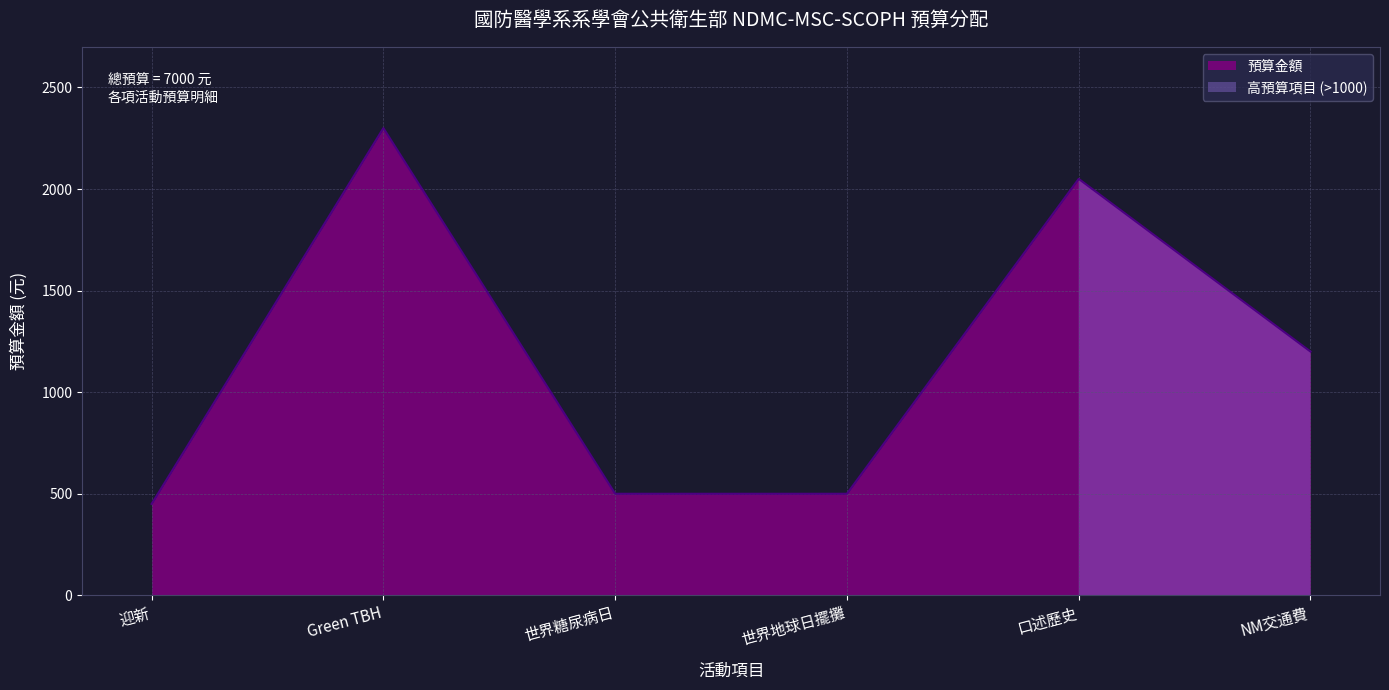

What is the label of the 4th point from the right?

世界糖尿病日